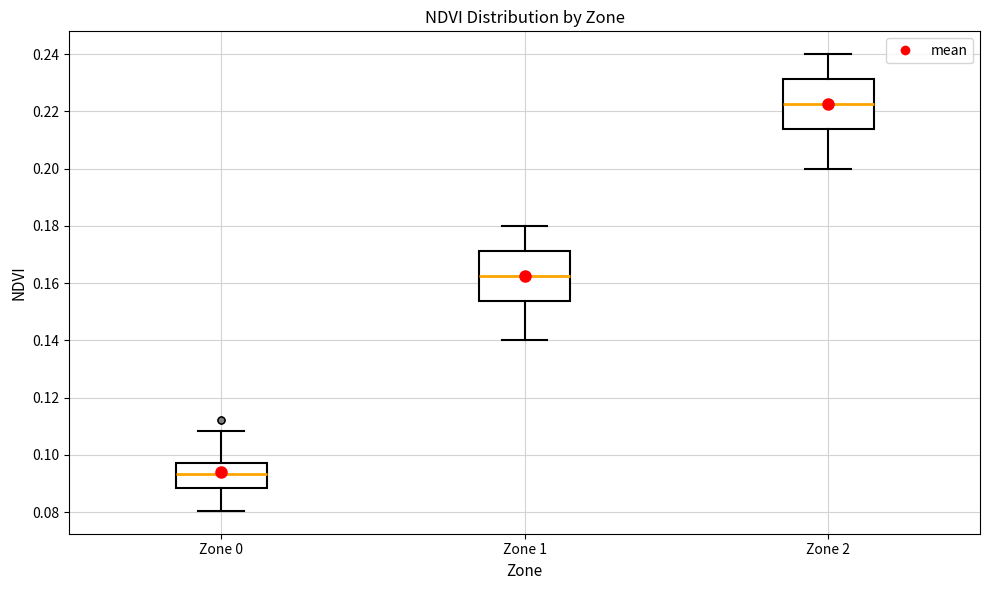

Reading left to right, read every box against the y-axis: the position of its median line, the range the box covers, and the ends of its whiskers. The values are not printed on the chart, so give them approximately, as read against the axis.

Zone 0: median 0.094, box 0.088 to 0.098, whiskers 0.080 to 0.108
Zone 1: median 0.162, box 0.154 to 0.172, whiskers 0.140 to 0.180
Zone 2: median 0.222, box 0.214 to 0.232, whiskers 0.200 to 0.240